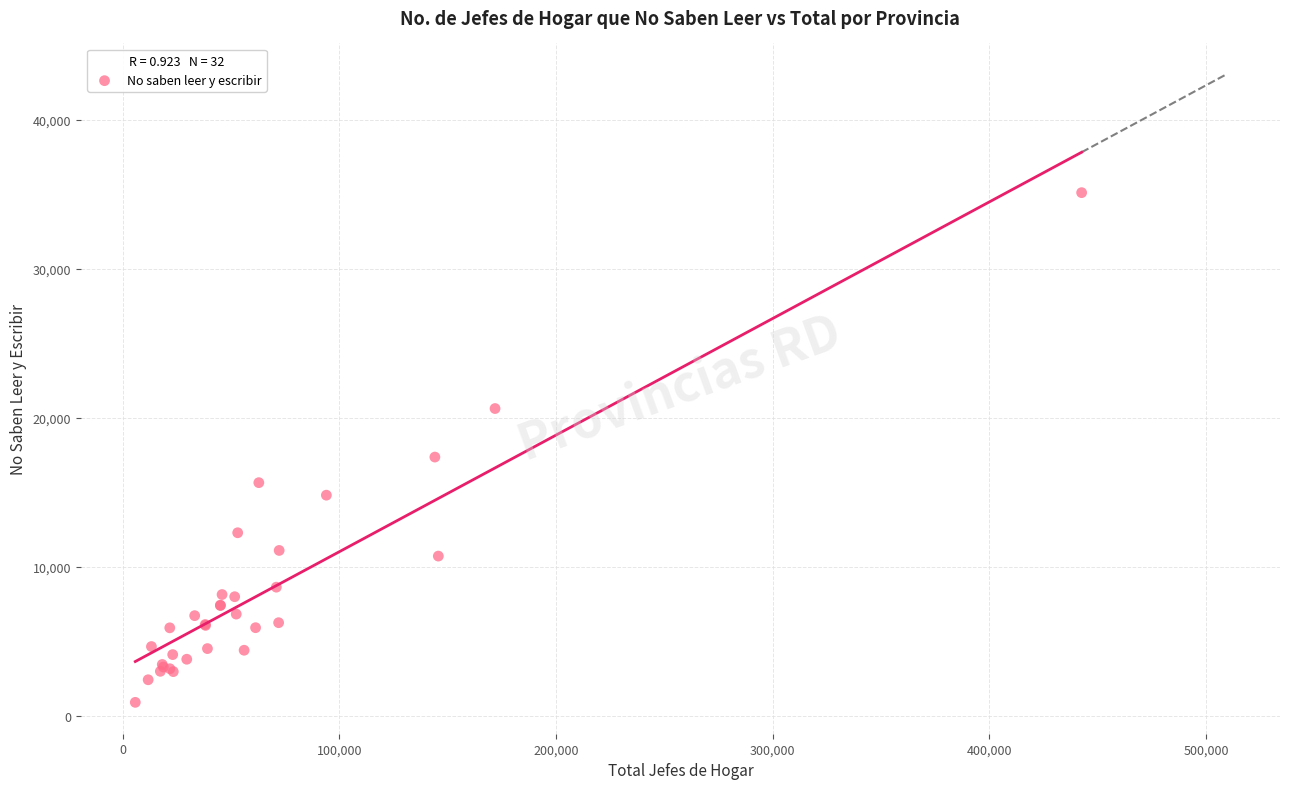

What Y value in the scatter plot is closest to 18015?

17374